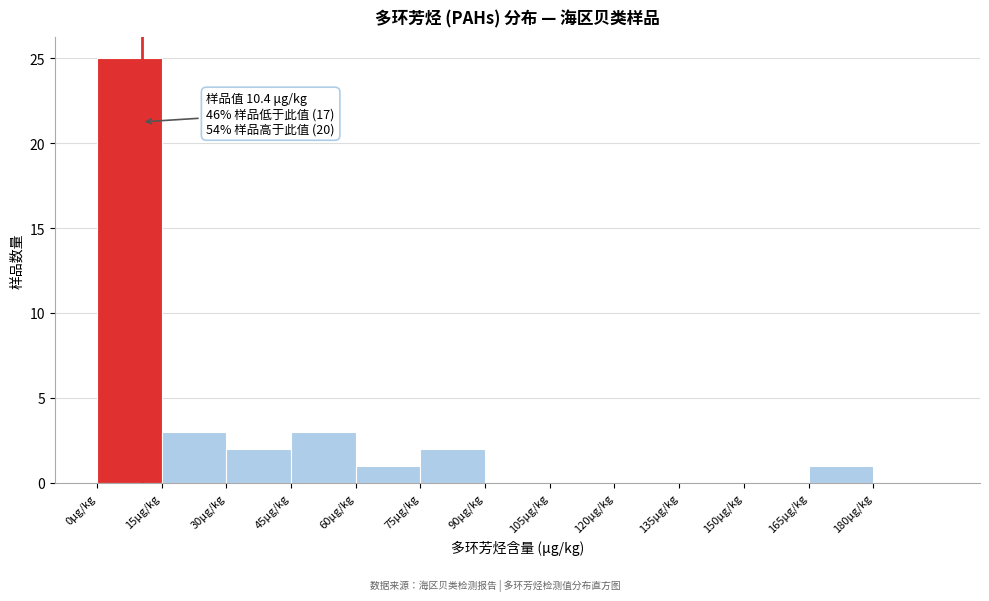

Over which range of the x-axis is the bar tallest?

0 to 15